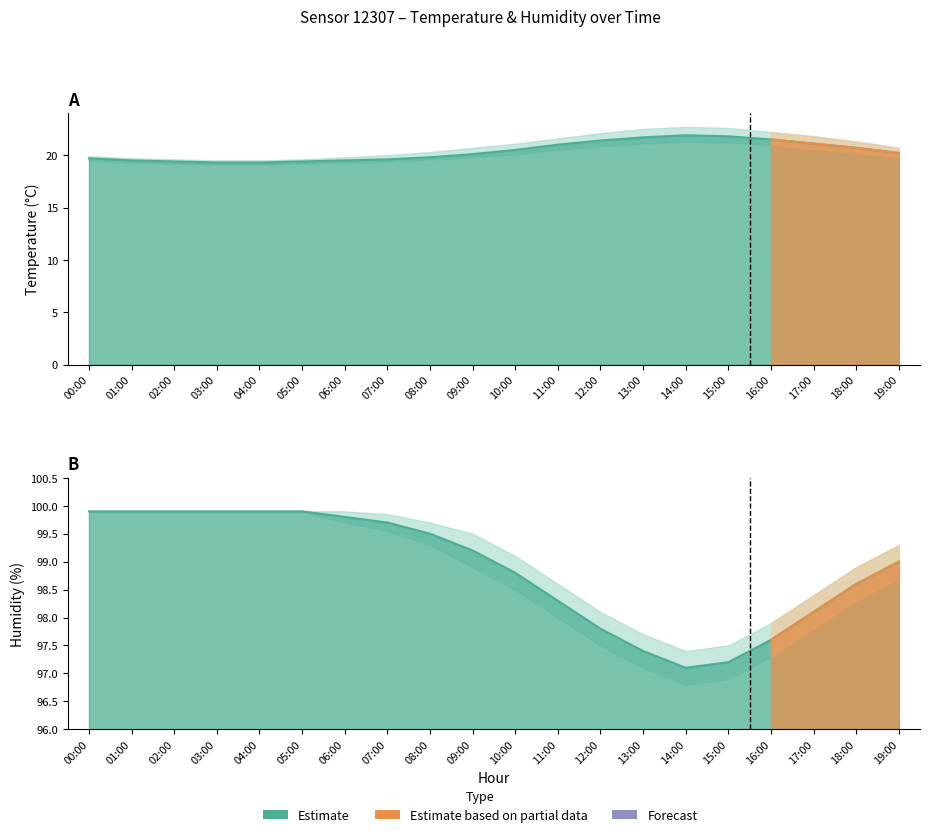

What is the lowest value of the temperature series?

19.3